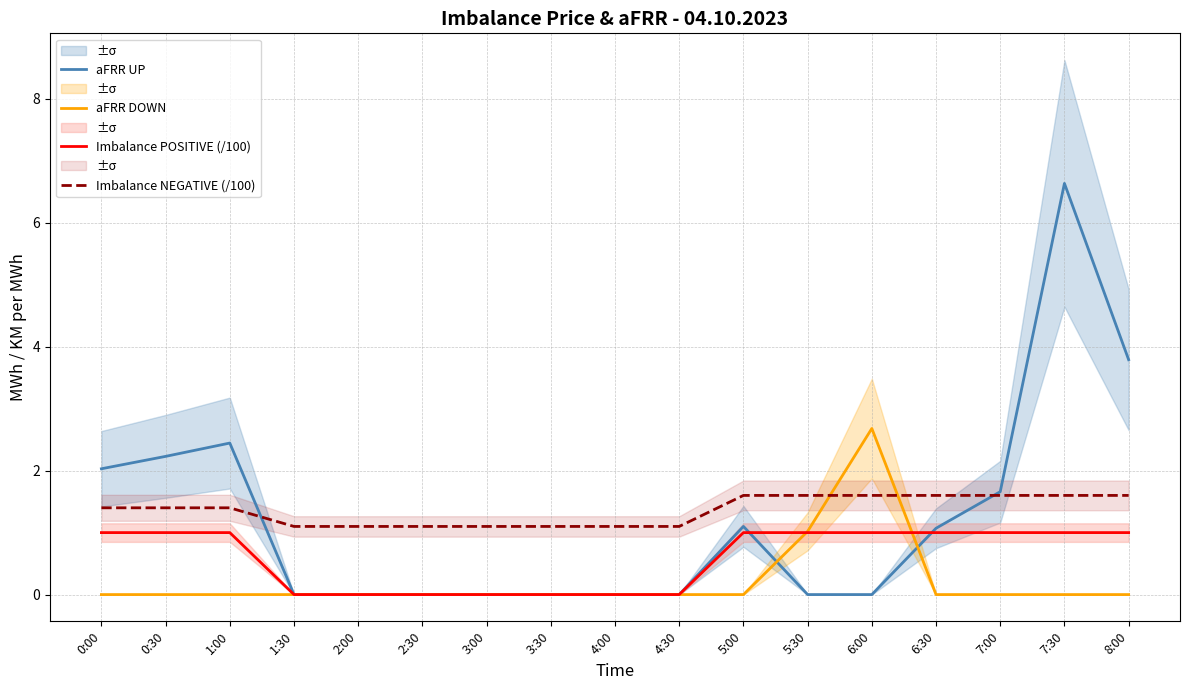

How many data points in Imbalance POSITIVE (/100) are less than 1?

7